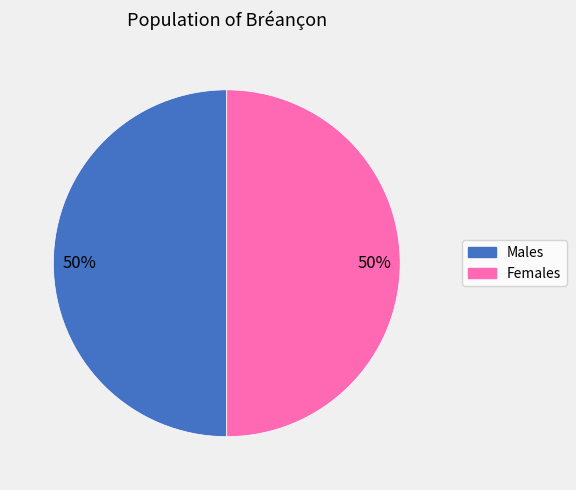

To the nearest percent, what is the average slice percentage?

50%